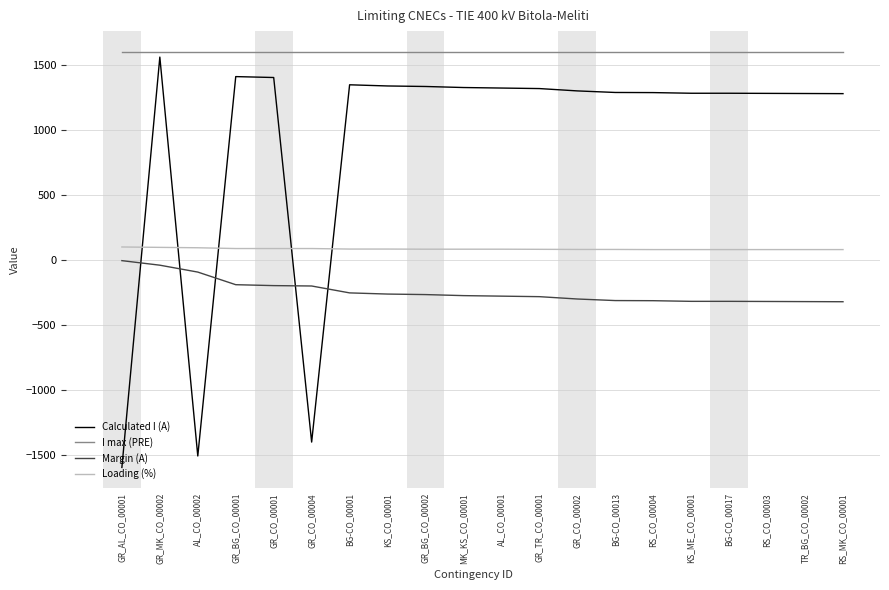

At GR_CO_00002, list the series in order from smallest to largest.

Margin (A), Loading (%), Calculated I (A), I max (PRE)